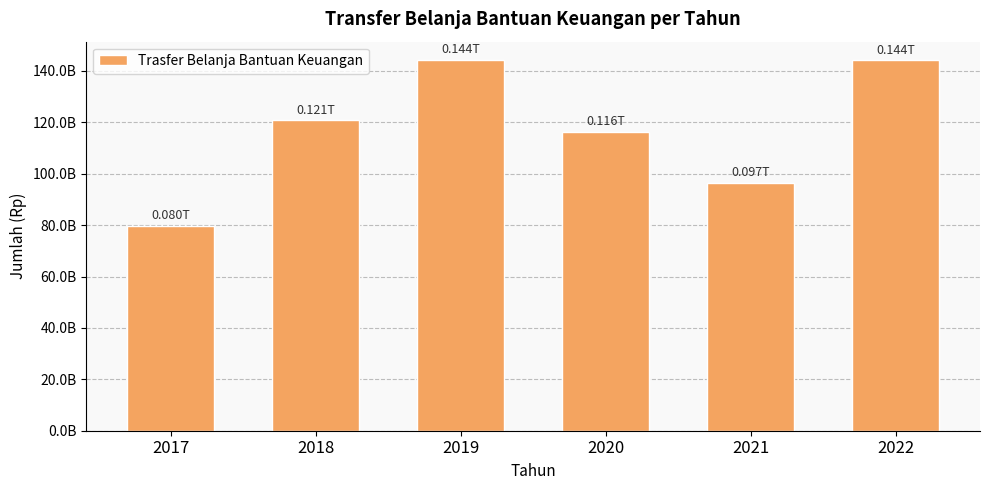

What is the sum of all values?

701625632117